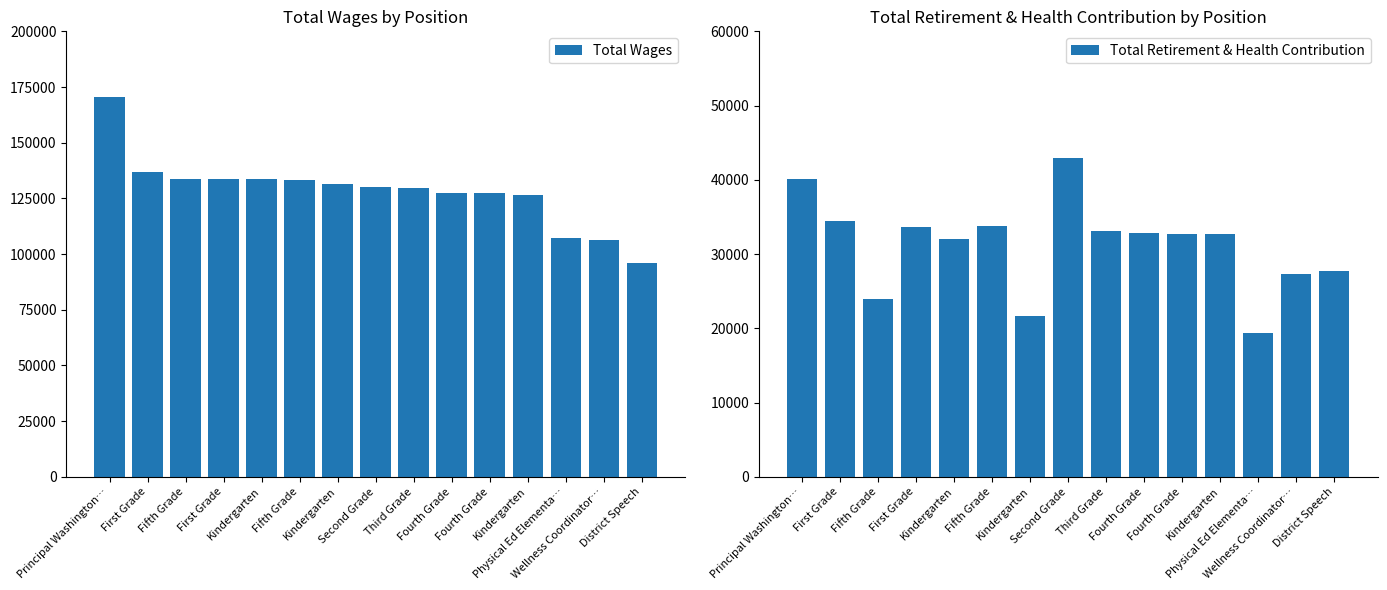

Which has a higher value, Kindergarten or Physical Ed Elementa…?

Kindergarten